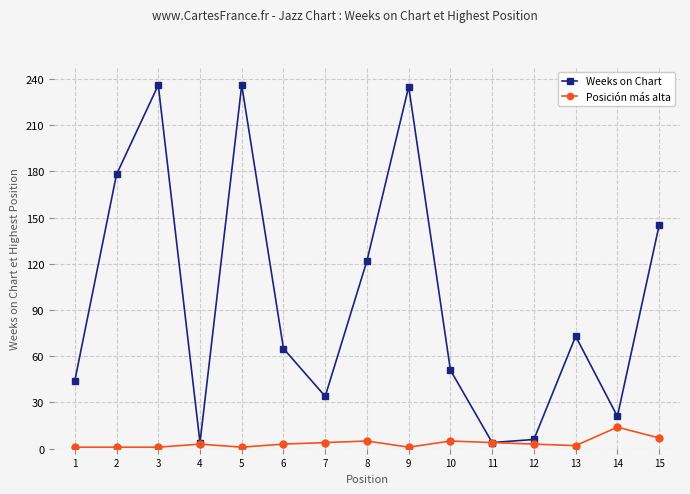

How many values in the Weeks on Chart series are below 65?

7